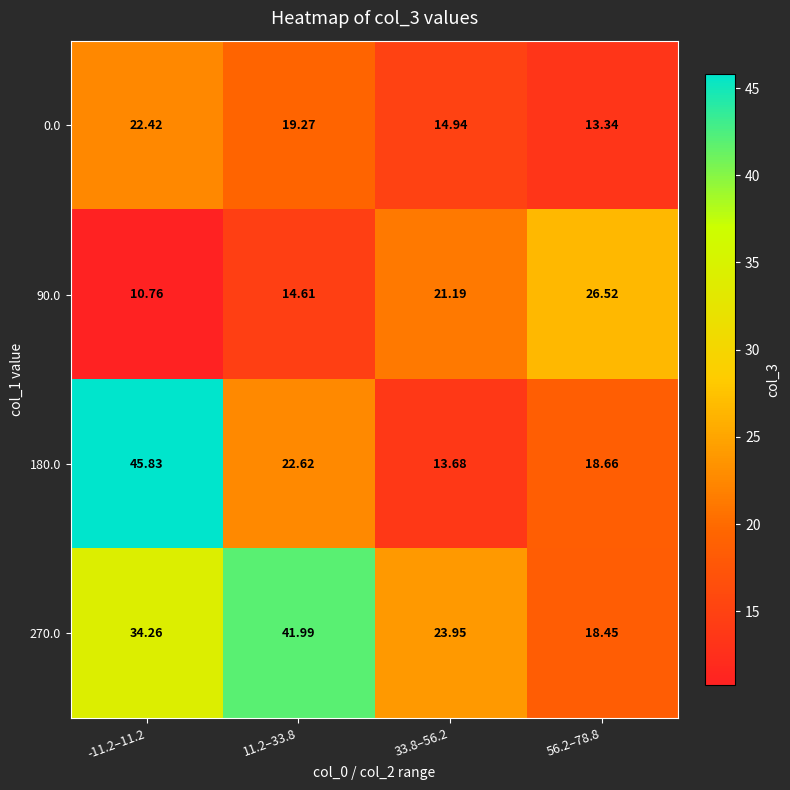

How many data points does each series have?

4